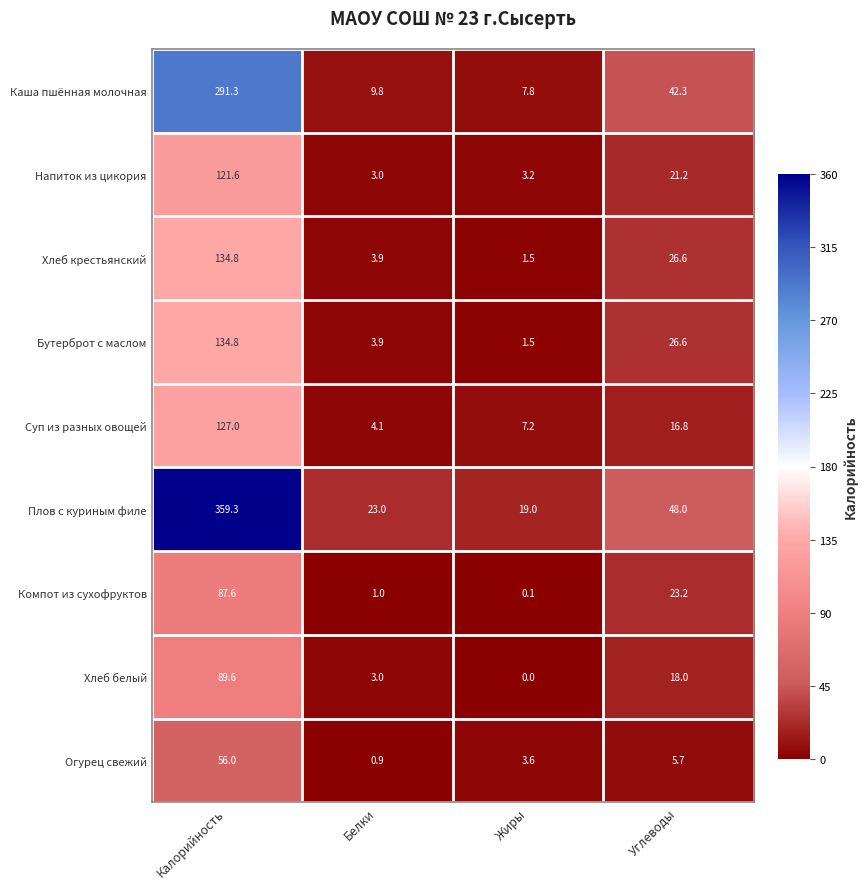

Count the number of data series in this chart.

9